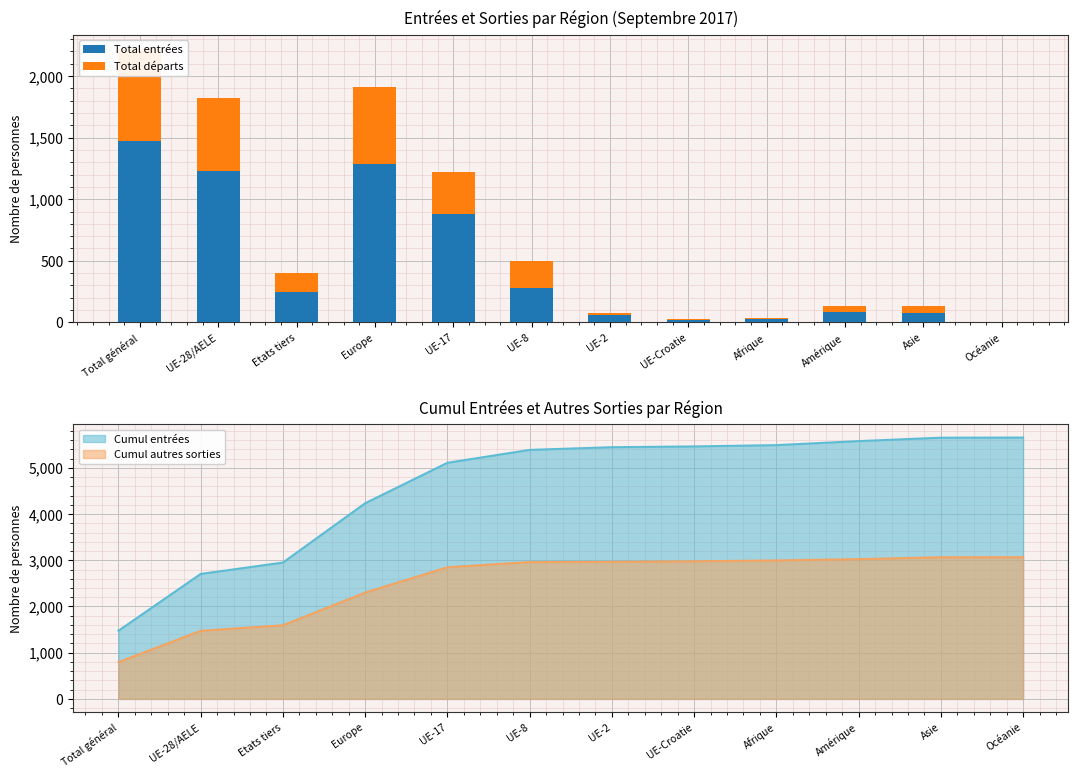

Reading left to right, extract all data points from this chart.

Total entrées: Total général=1476	UE-28/AELE=1230	Etats tiers=246	Europe=1284	UE-17=876	UE-8=279	UE-2=58	UE-Croatie=17	Afrique=28	Amérique=87	Asie=74	Océanie=3
Total départs: Total général=747	UE-28/AELE=592	Etats tiers=155	Europe=626	UE-17=341	UE-8=223	UE-2=21	UE-Croatie=7	Afrique=11	Amérique=45	Asie=63	Océanie=2